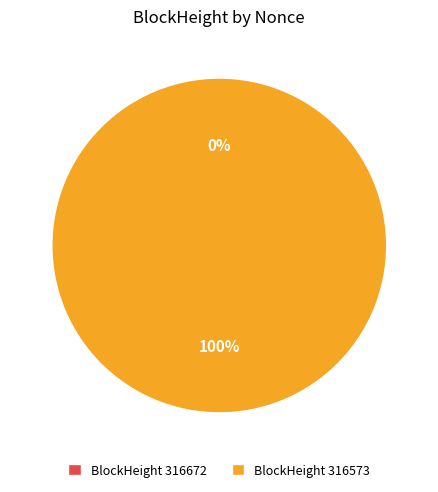

To the nearest percent, what is the average slice percentage?

50%